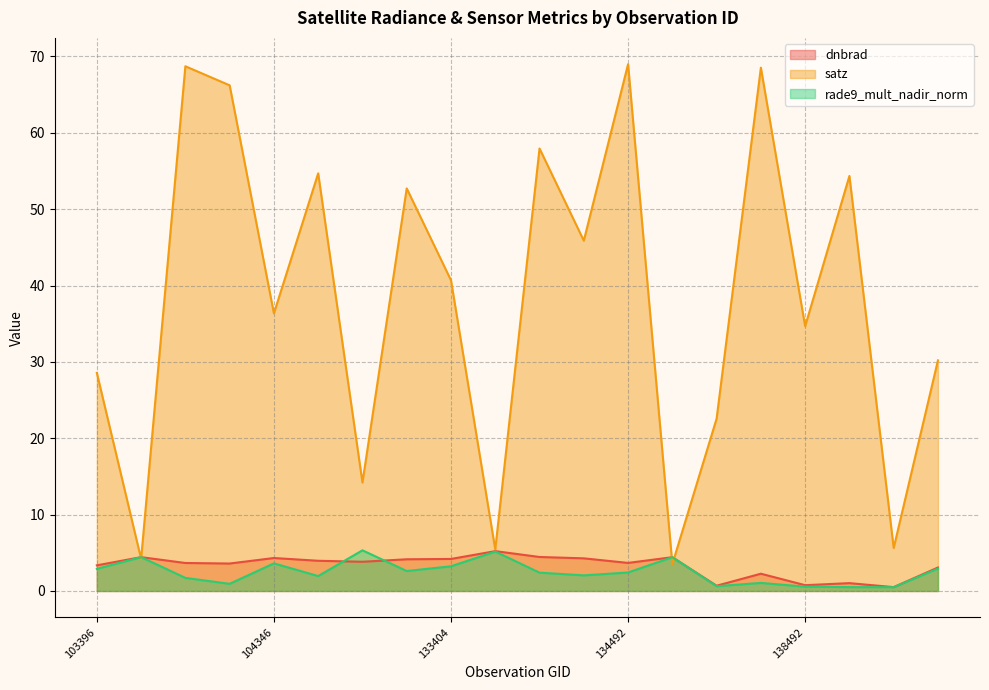

At which category is the sum across all series the highest?

134492